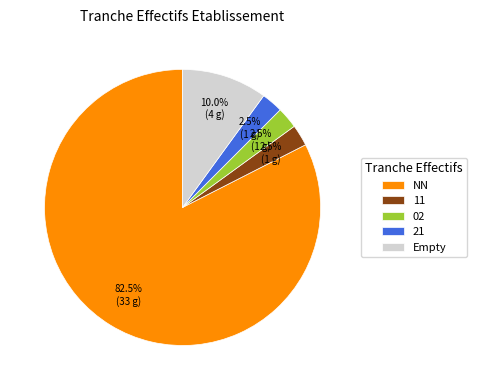

How many segments does this pie chart have?

5